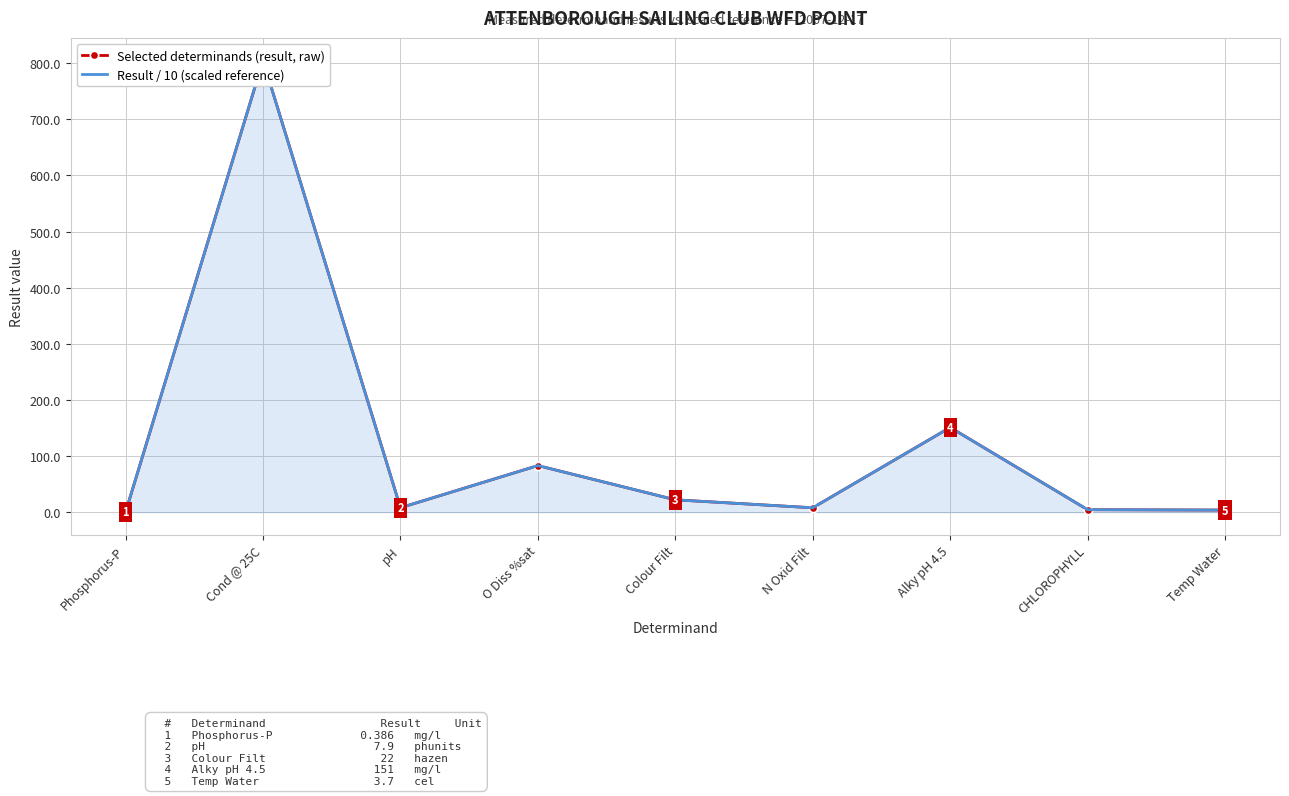

True or false: Selected determinands (result, raw) has more than 2 interior local peaks.

True